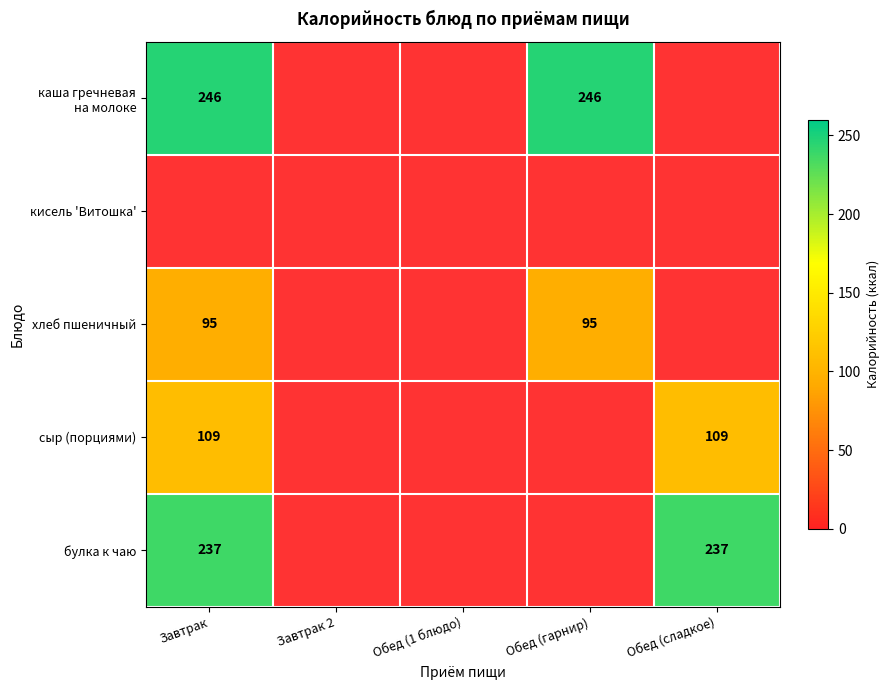

The value of сыр (порциями) at Обед (сладкое) is 109. True or false?

True